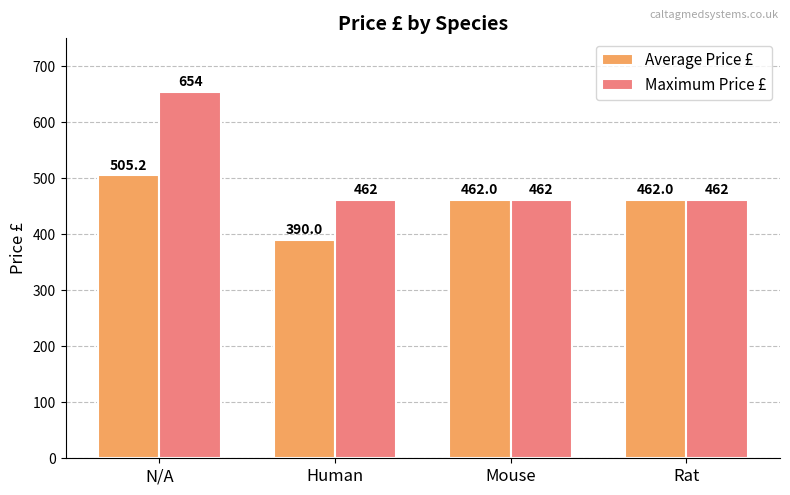

What is the maximum value for Maximum Price £?

654.0